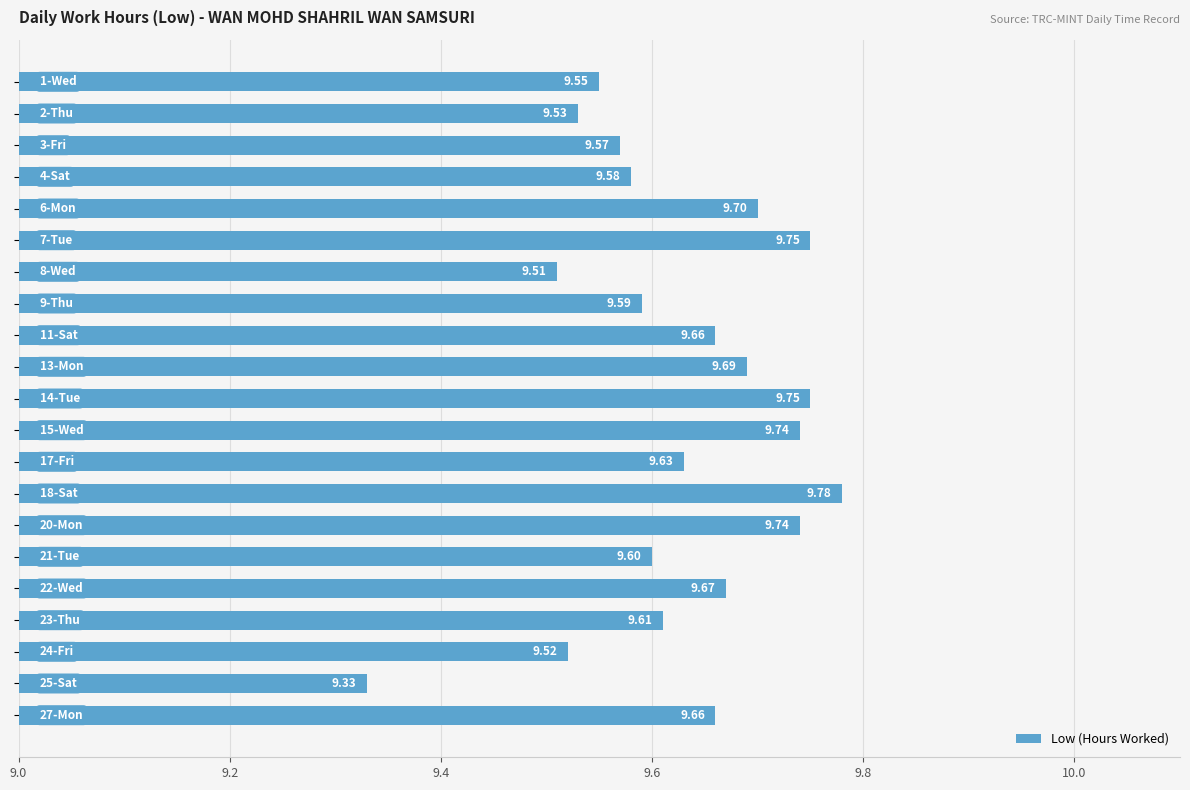

What is the average value?

9.6